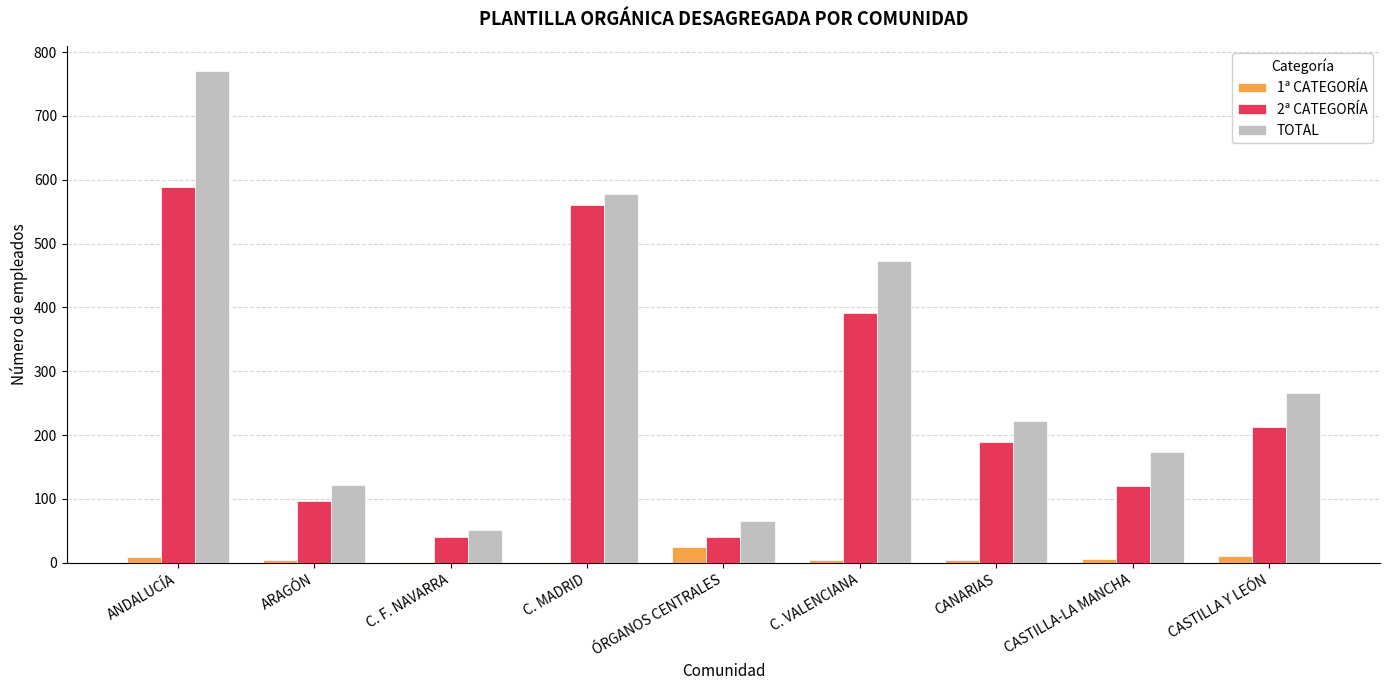

Is the value of 2ª CATEGORÍA at CASTILLA-LA MANCHA greater than the value of TOTAL at C. VALENCIANA?

No